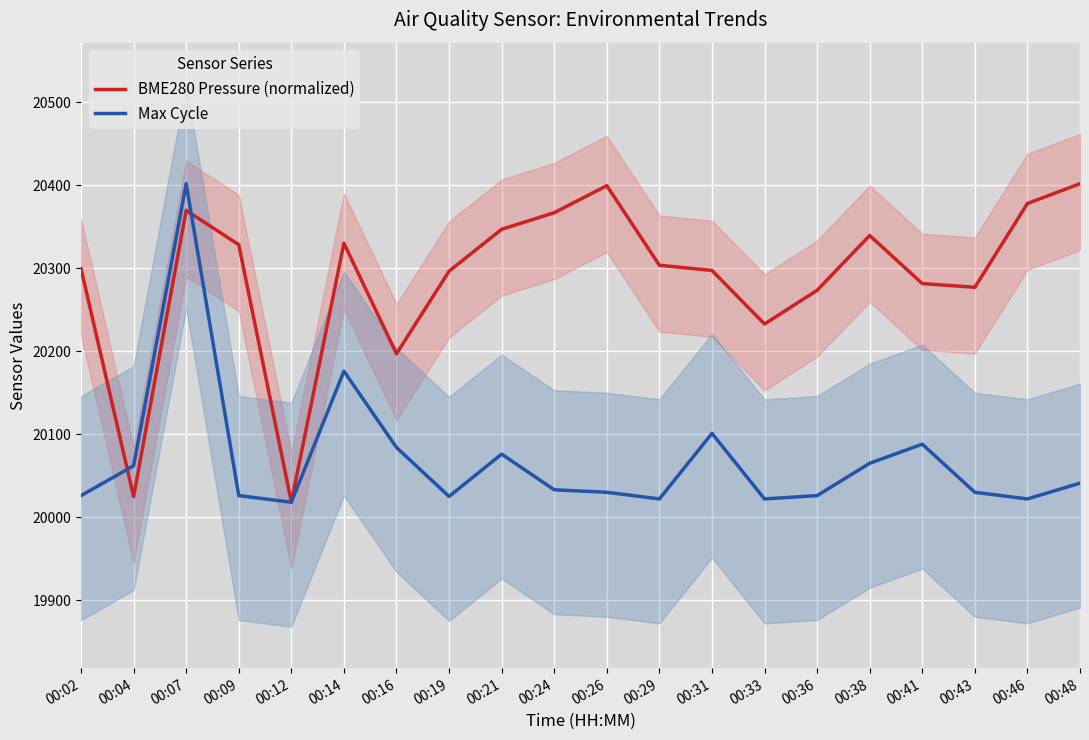

Reading right to left, what are all the values shown in this chart?

BME280 Pressure (normalized): 00:48=20402.0	00:46=20378.1	00:43=20277.1	00:41=20281.6	00:38=20339.6	00:36=20273.5	00:33=20232.9	00:31=20297.4	00:29=20303.7	00:26=20399.6	00:24=20367.0	00:21=20347.0	00:19=20296.5	00:16=20197.0	00:14=20330.3	00:12=20018.0	00:09=20328.5	00:07=20369.8	00:04=20024.9	00:02=20299.5
Max Cycle: 00:48=20041.0	00:46=20022.0	00:43=20030.0	00:41=20088.0	00:38=20065.0	00:36=20026.0	00:33=20022.0	00:31=20101.0	00:29=20022.0	00:26=20030.0	00:24=20033.0	00:21=20076.0	00:19=20025.0	00:16=20084.0	00:14=20176.0	00:12=20018.0	00:09=20026.0	00:07=20402.0	00:04=20062.0	00:02=20026.0